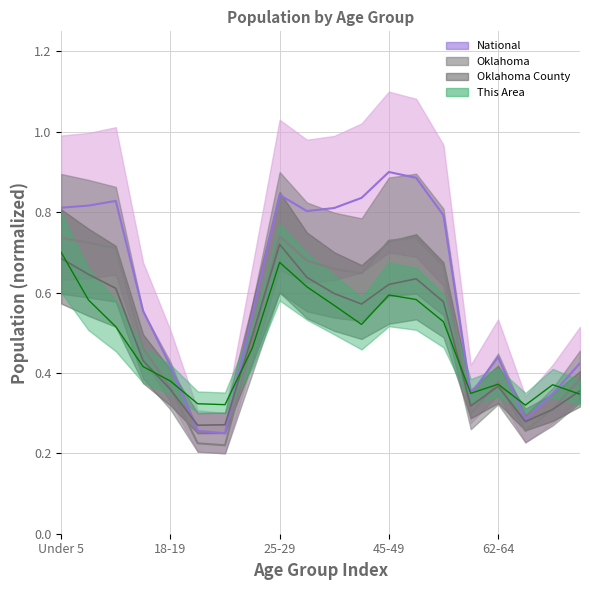

In Oklahoma, how many points are higher than both neighbors (excluding endpoints)?

3